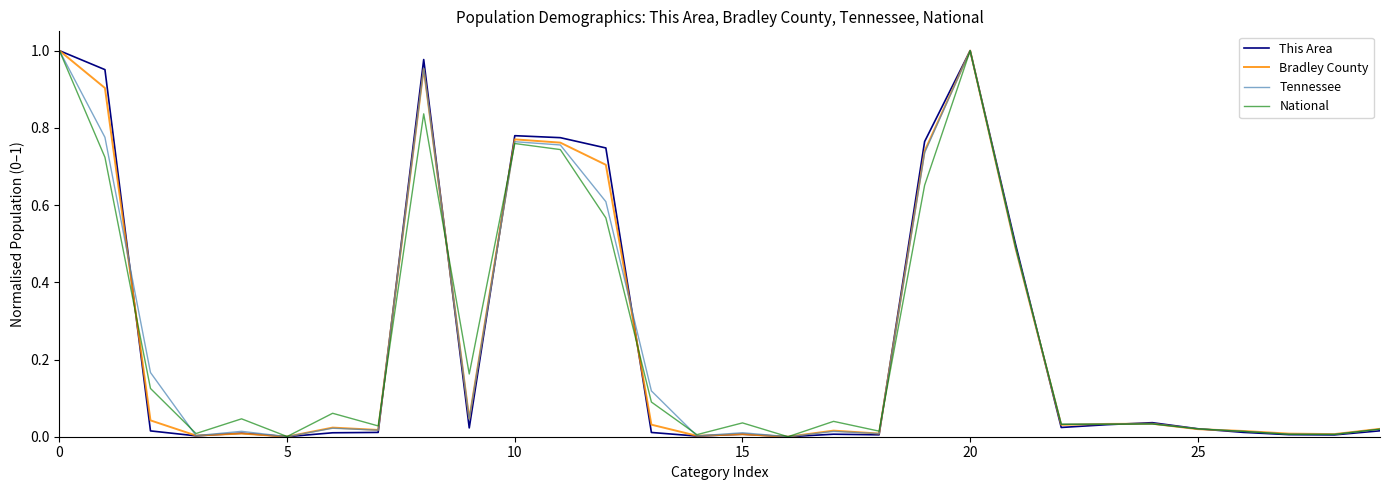

Does the chart have visible grid lines?

No